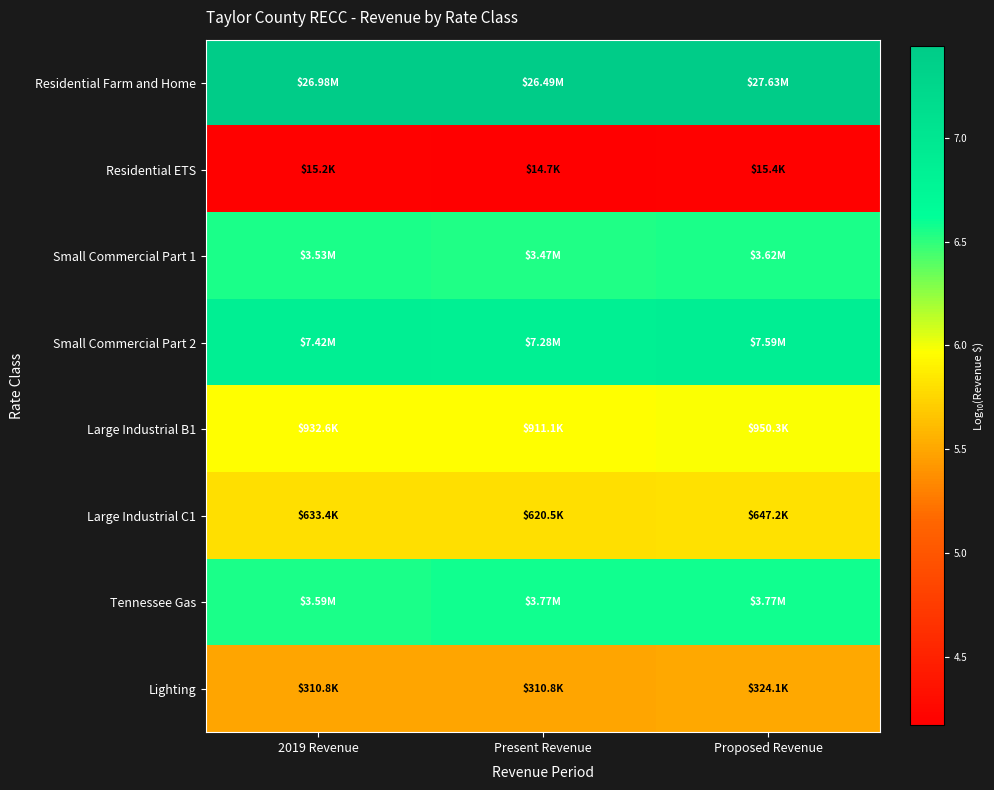

What is the difference between the highest and lowest values at 2019 Revenue?

3.2